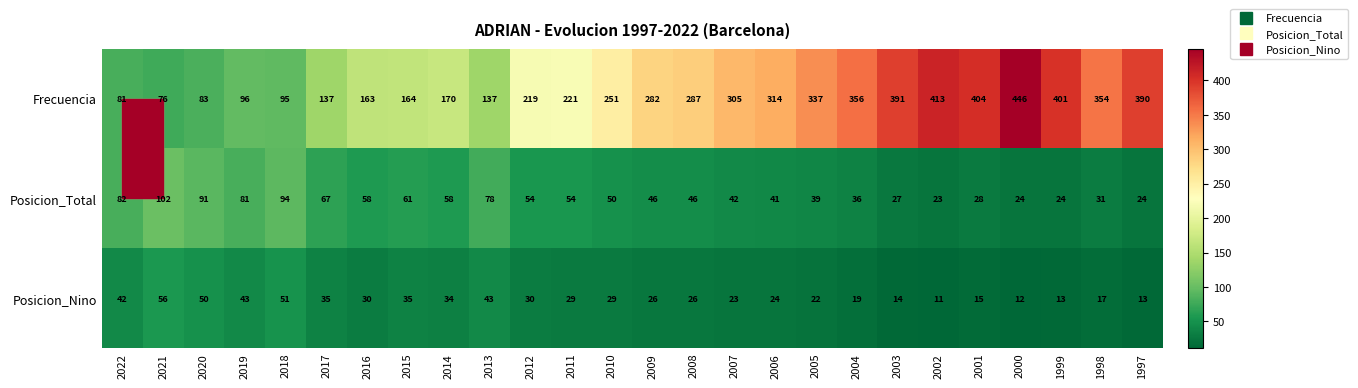

The value of Posicion_Total at 2006 is 41. True or false?

True